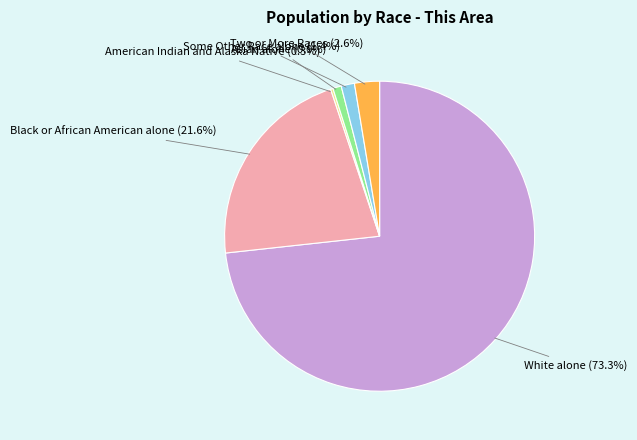

The Some Other Race alone slice represents 1% of the pie. True or false?

True